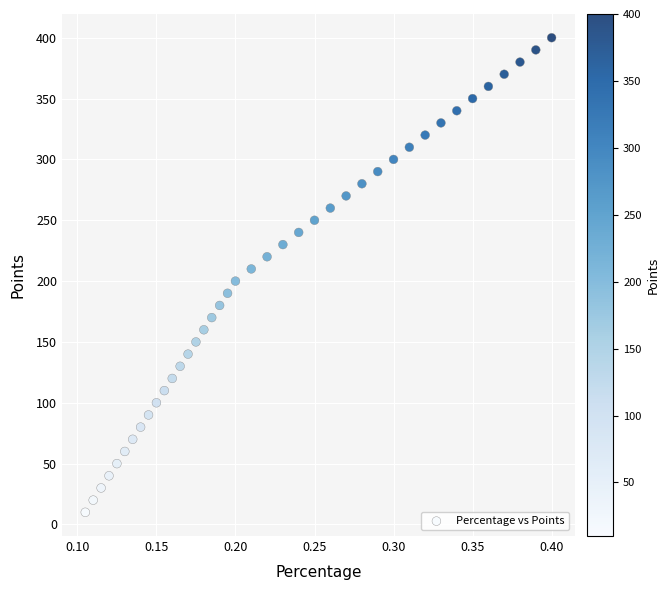

What is the range of Y values (max minus min)?

390